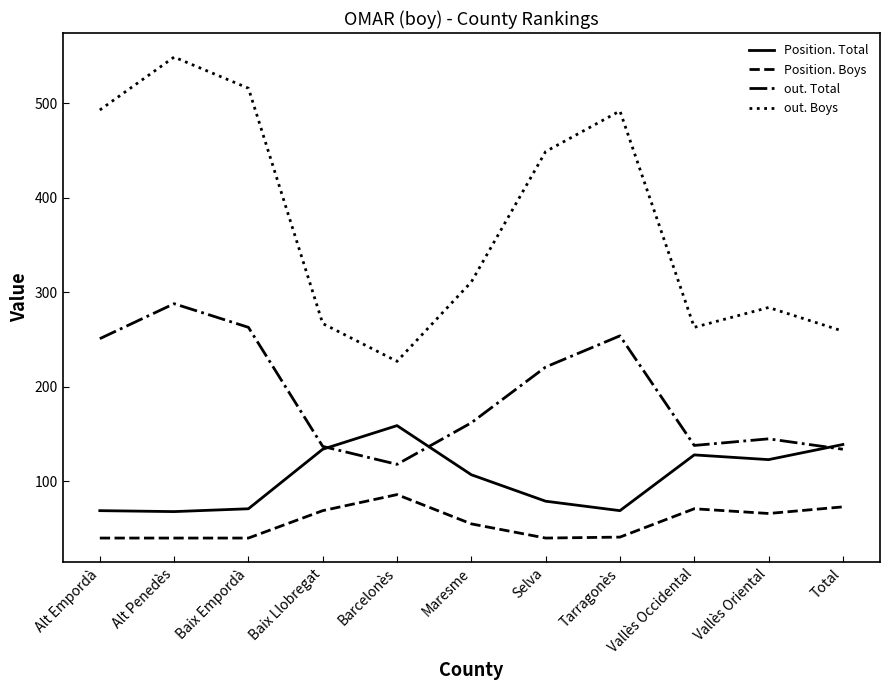

What is the highest value of the Position. Boys series?

86